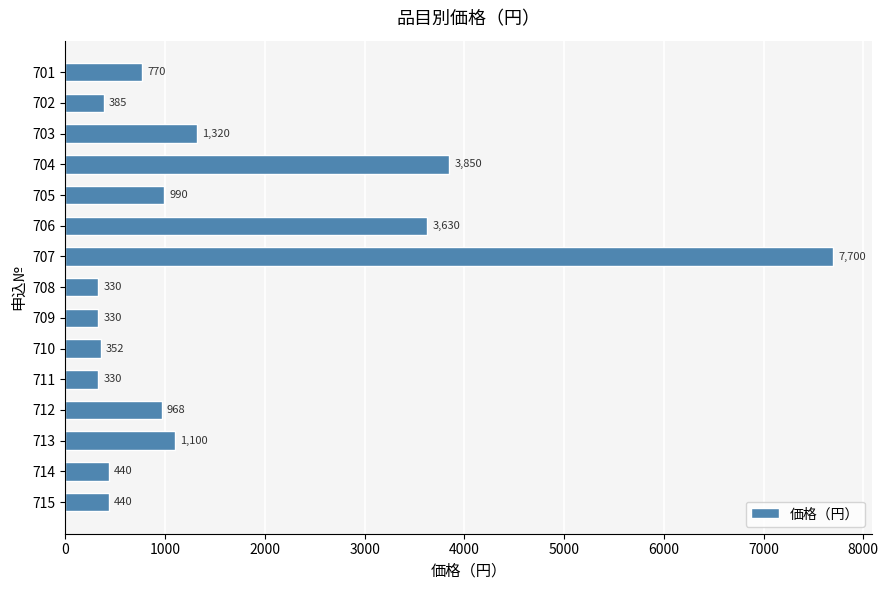

Reading bottom to top, what are all the values shown in this chart?

715=440	714=440	713=1100	712=968	711=330	710=352	709=330	708=330	707=7700	706=3630	705=990	704=3850	703=1320	702=385	701=770